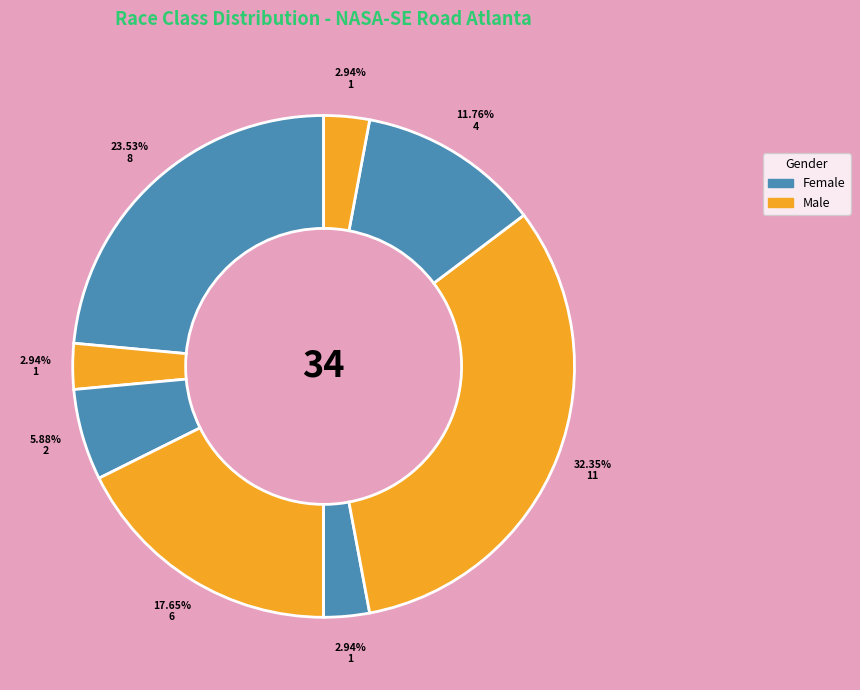

How many slices are in this pie chart?

8